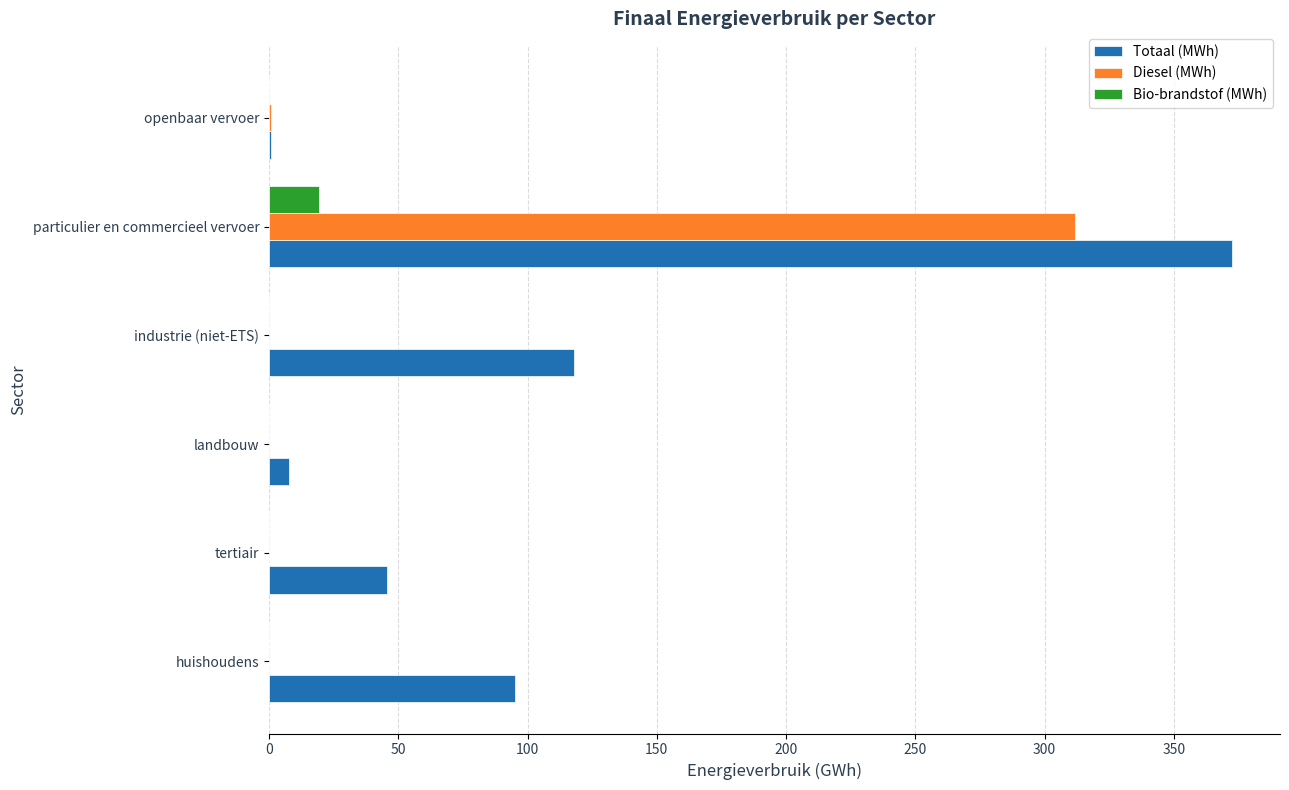

What are all the series names shown in the legend?

Totaal (MWh), Diesel (MWh), Bio-brandstof (MWh)